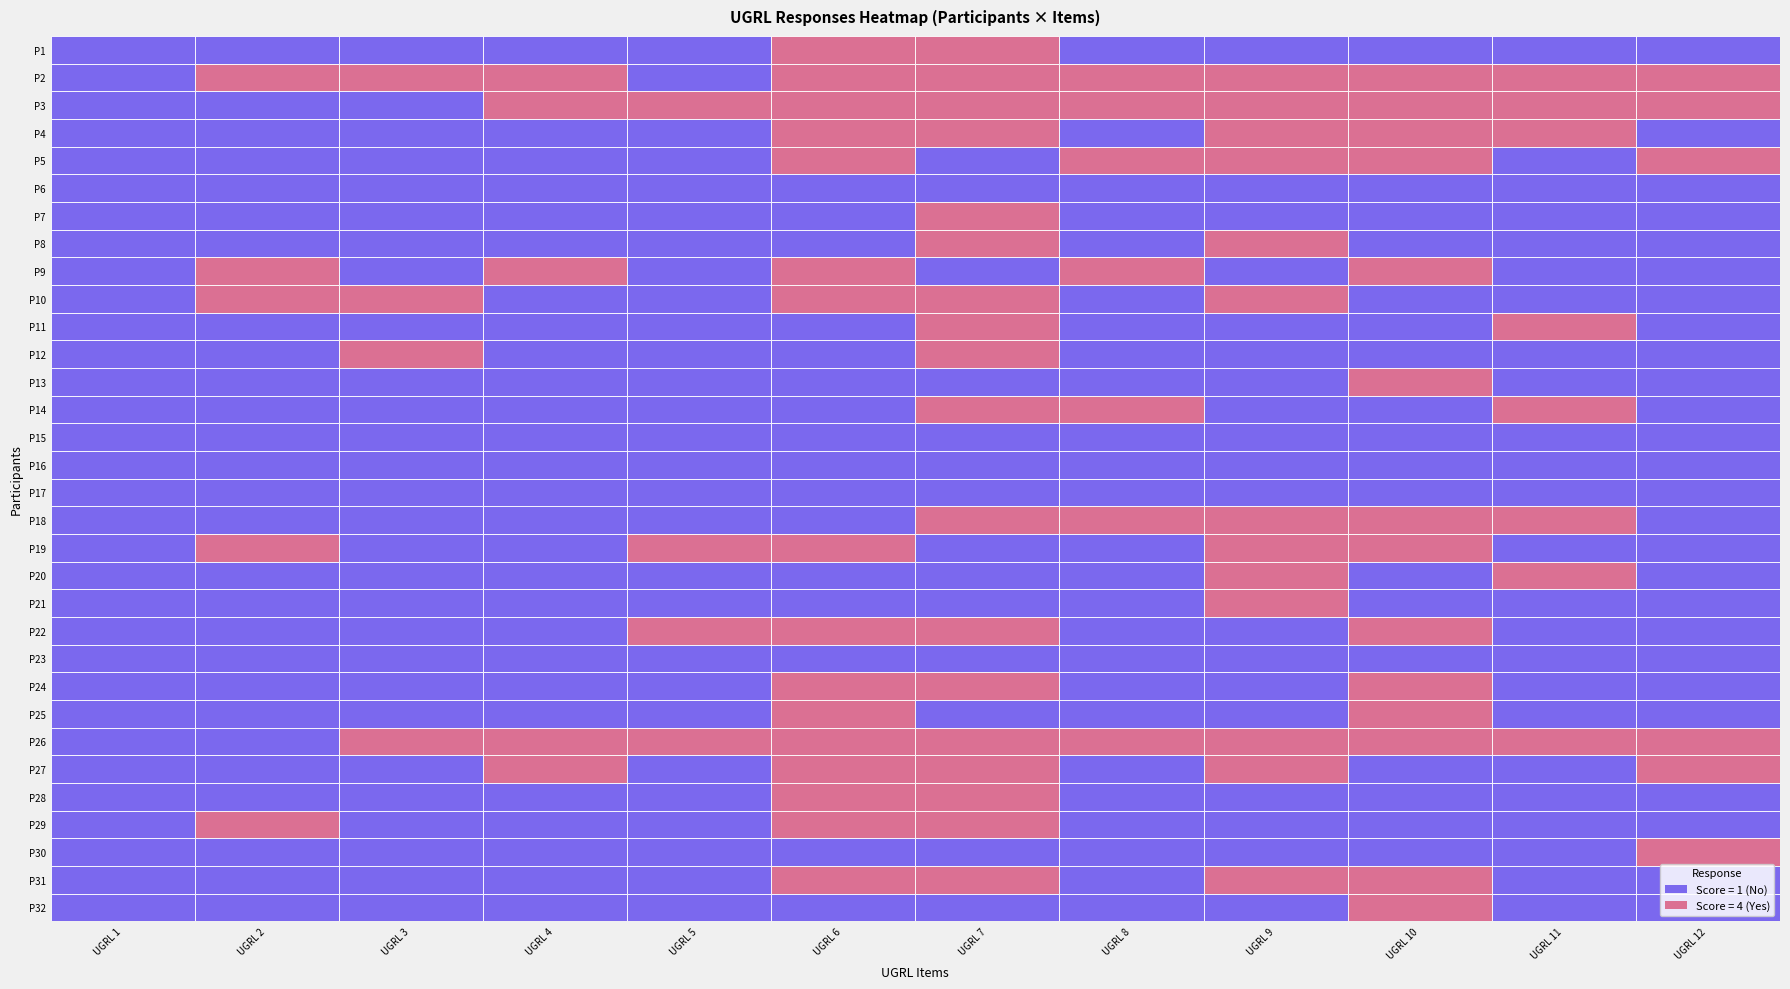

The P3 series shows 2 at UGRL 10. True or false?

False